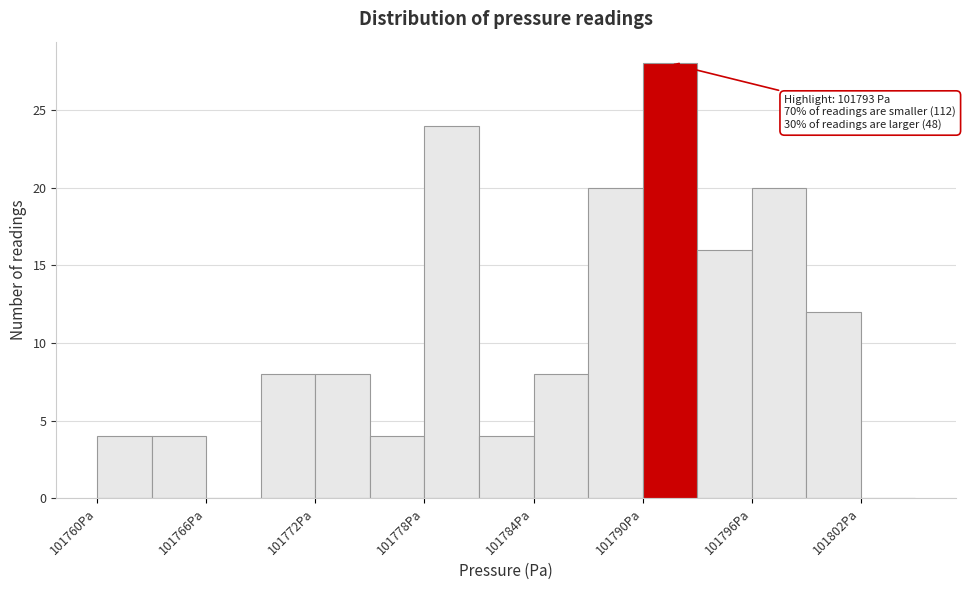

Around what value on the x-axis is the tallest bar? Give the approximate position of its centre, as read against the axis.

101791